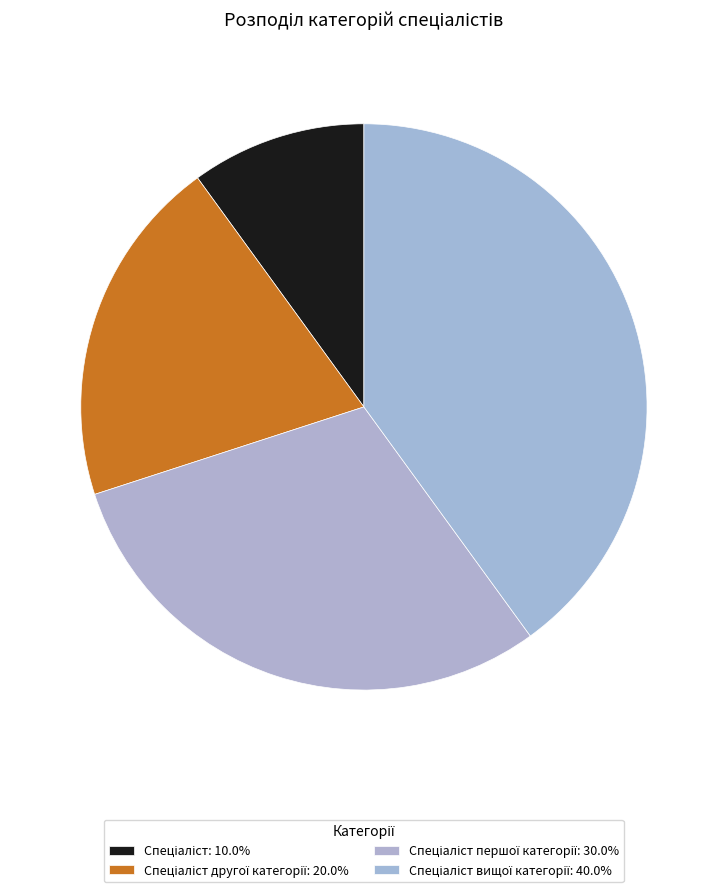

How many slices are in this pie chart?

4